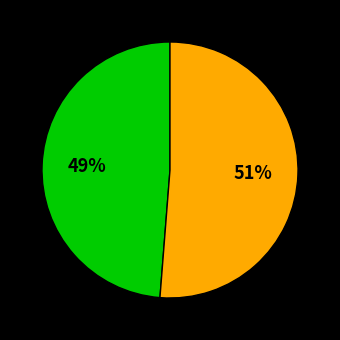

Is there any slice that represents more than half of the pie?

Yes